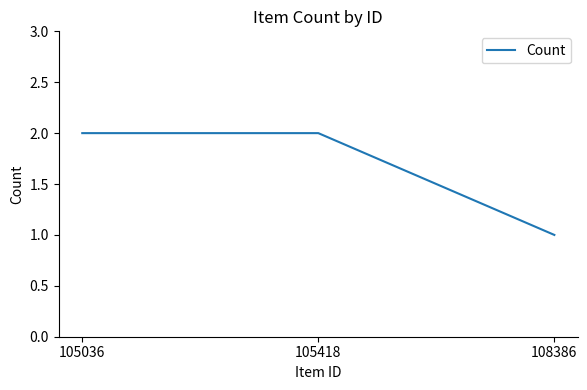

True or false: the data shows 2 at 105418.

True